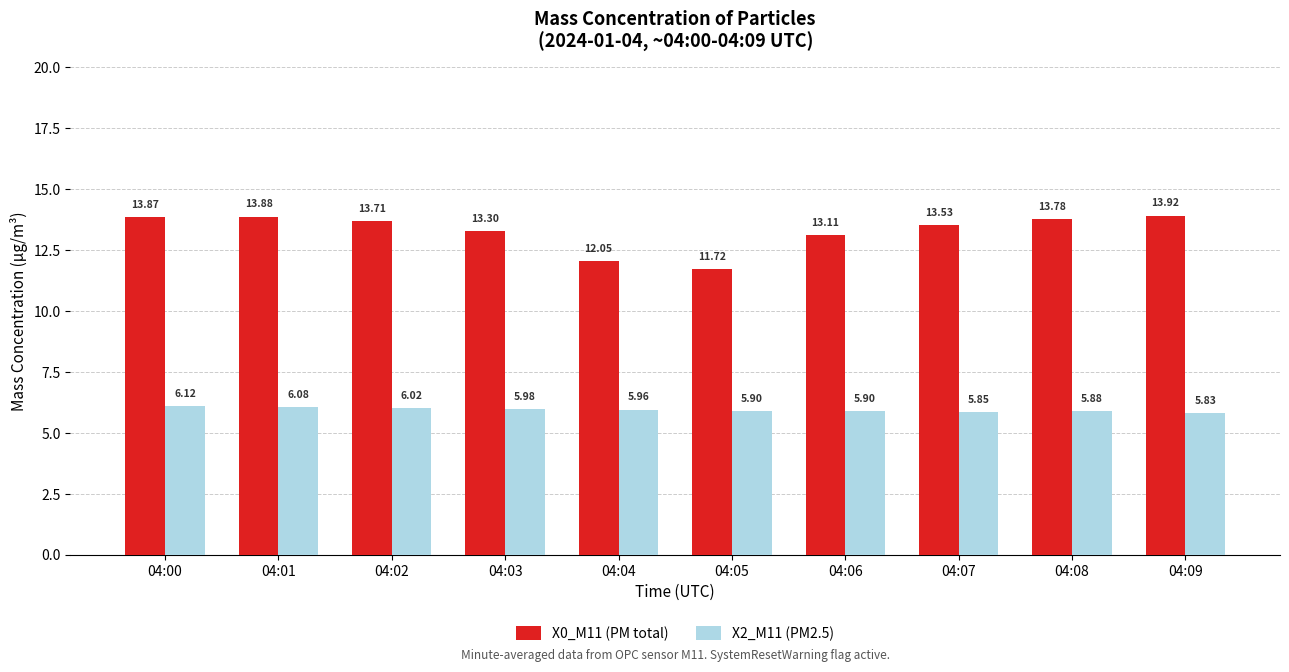

How many categories are shown in the chart?

10